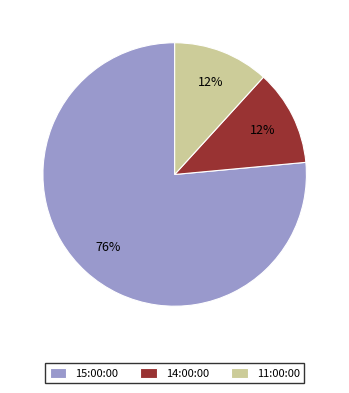

Is the sum of 11:00:00 and 15:00:00 greater than half?

Yes